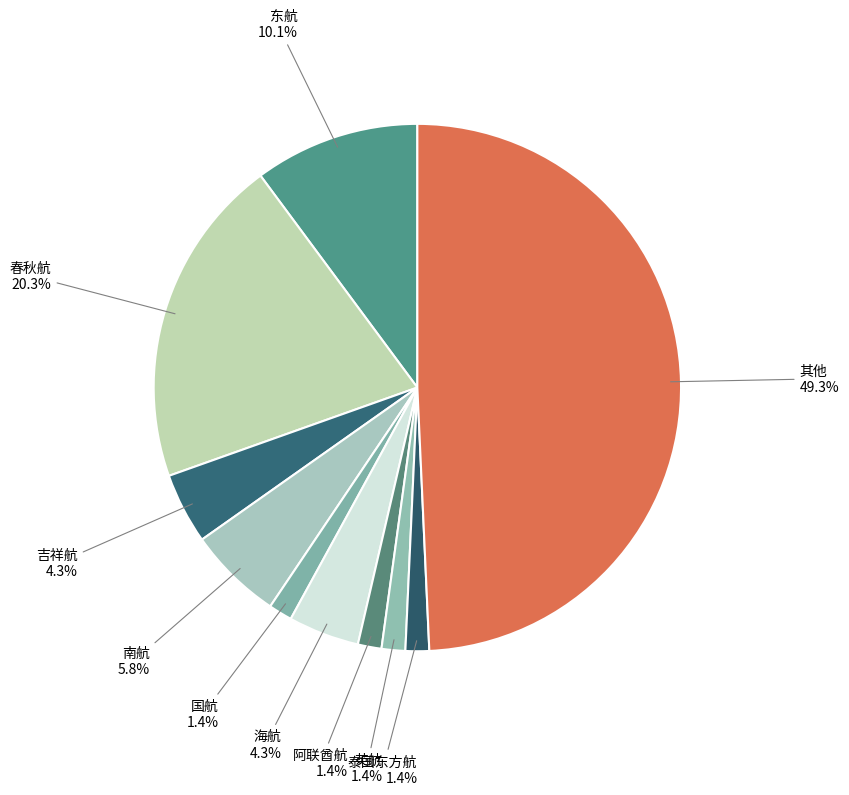

Count the number of slices in the pie.

10